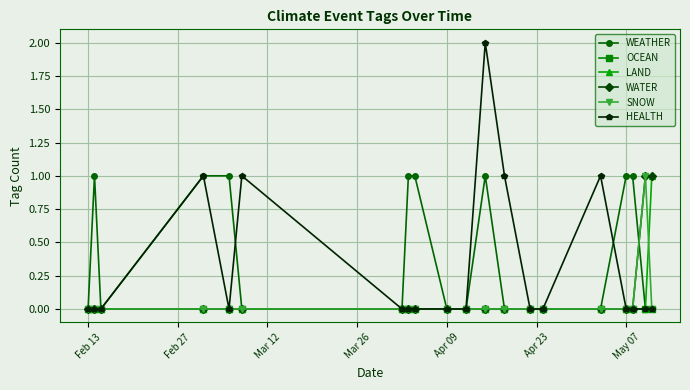

What is the difference between the second highest and second lowest values in the WATER series?

1